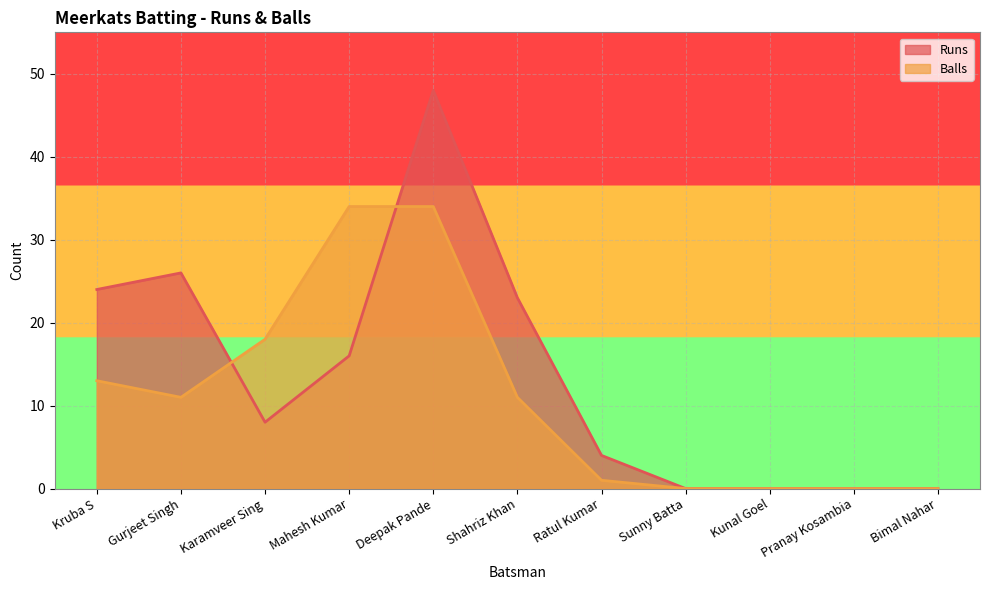

The Runs series shows 48 at Deepak Pande. True or false?

True